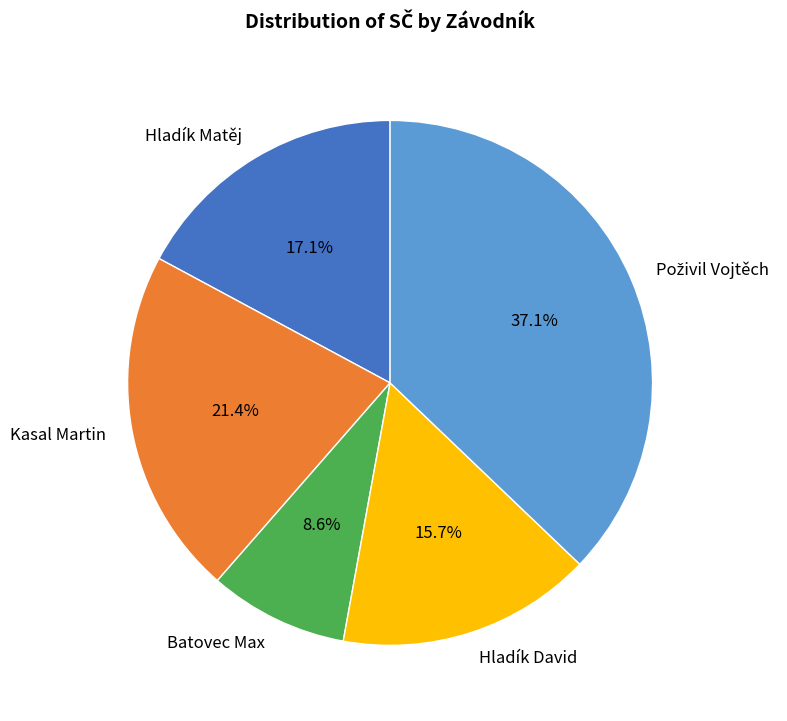

Does Batovec Max represent more than half of the total?

No